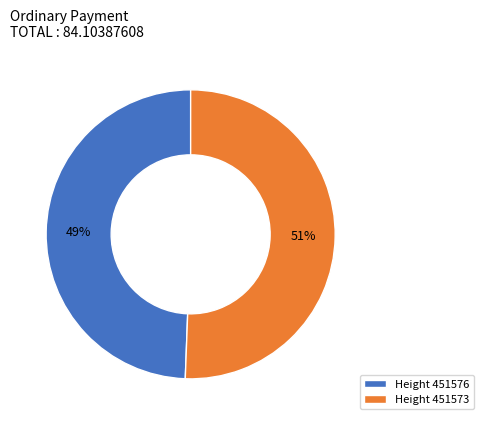

Count the number of slices in the pie.

2